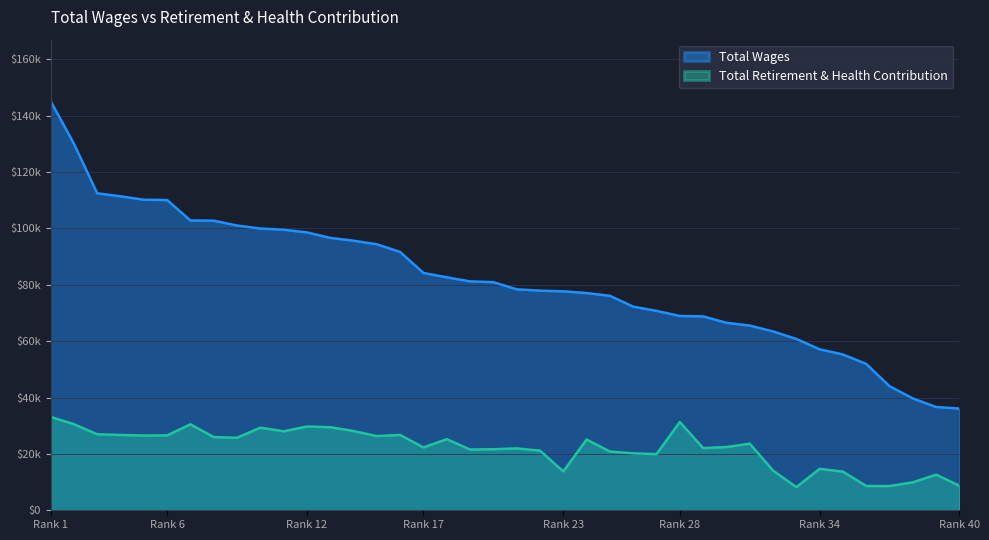

The value of Total Wages at 23 is 77043. True or false?

True